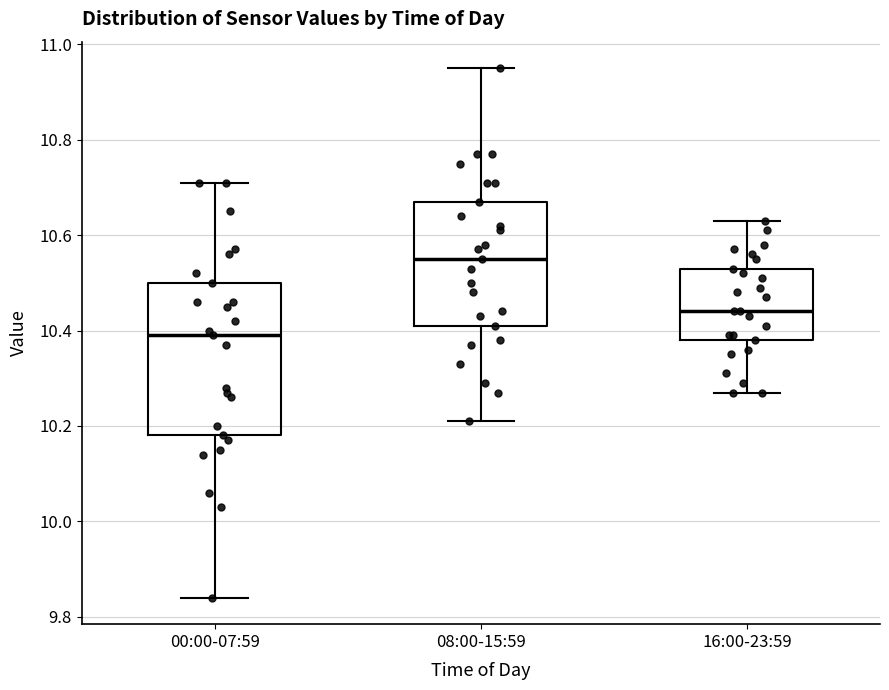

Which box has the highest median line?

08:00-15:59